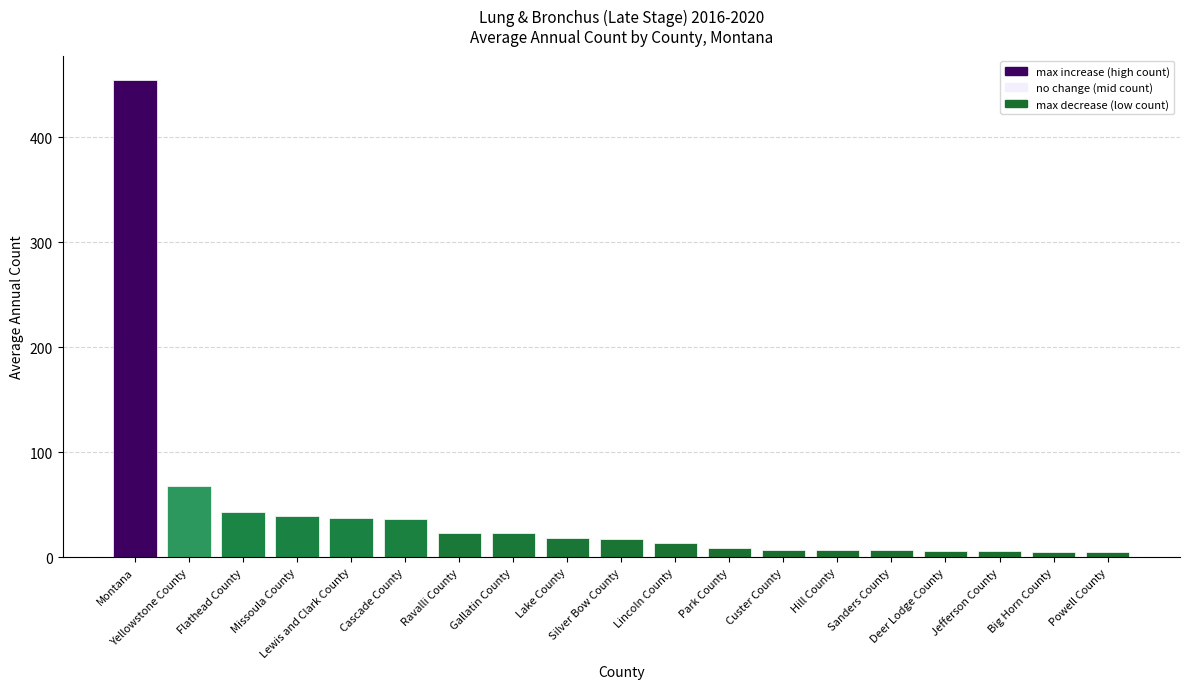

What is the difference between the values at Sanders County and Park County?

2